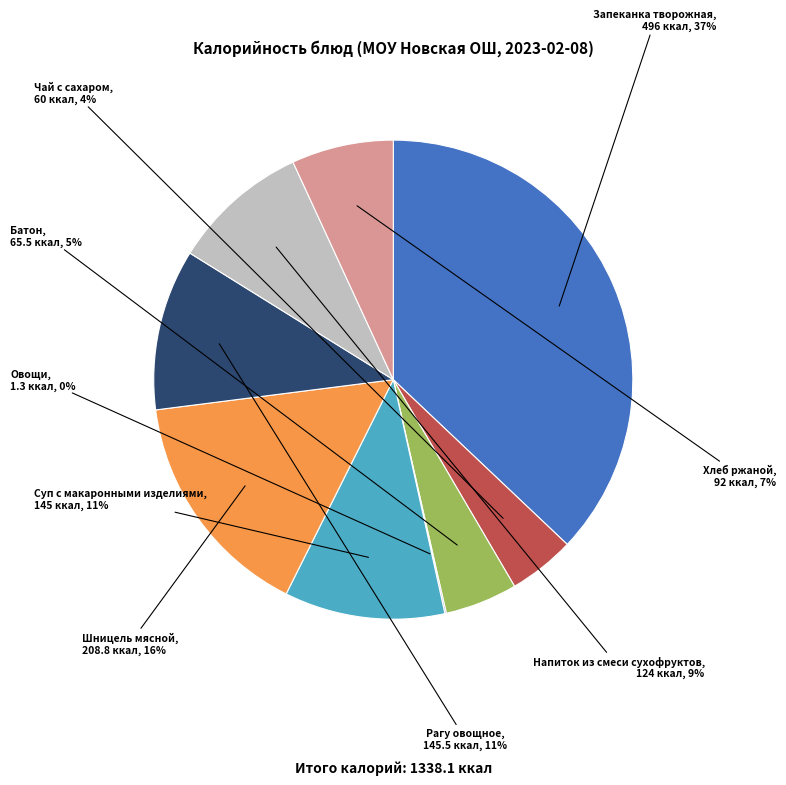

To the nearest percent, what is the difference between the largest and smallest slice percentages?

37%